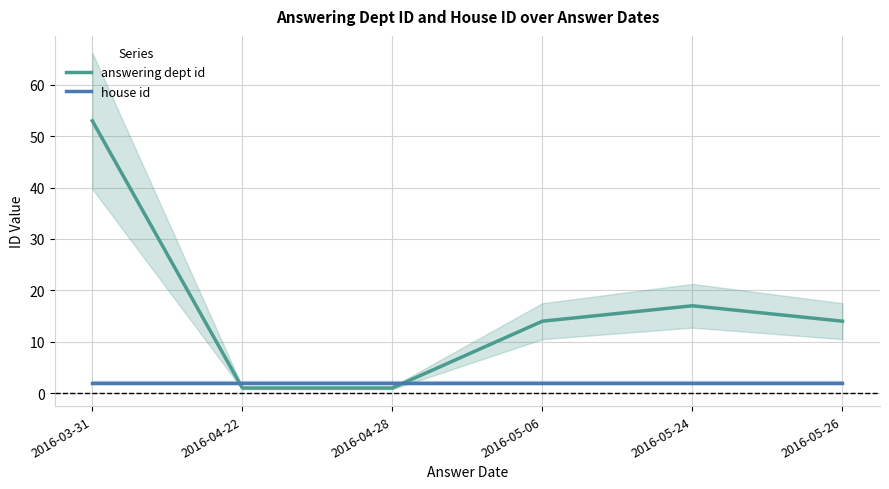

What is the difference between the maximum and second lowest values in the answering dept id series?

52